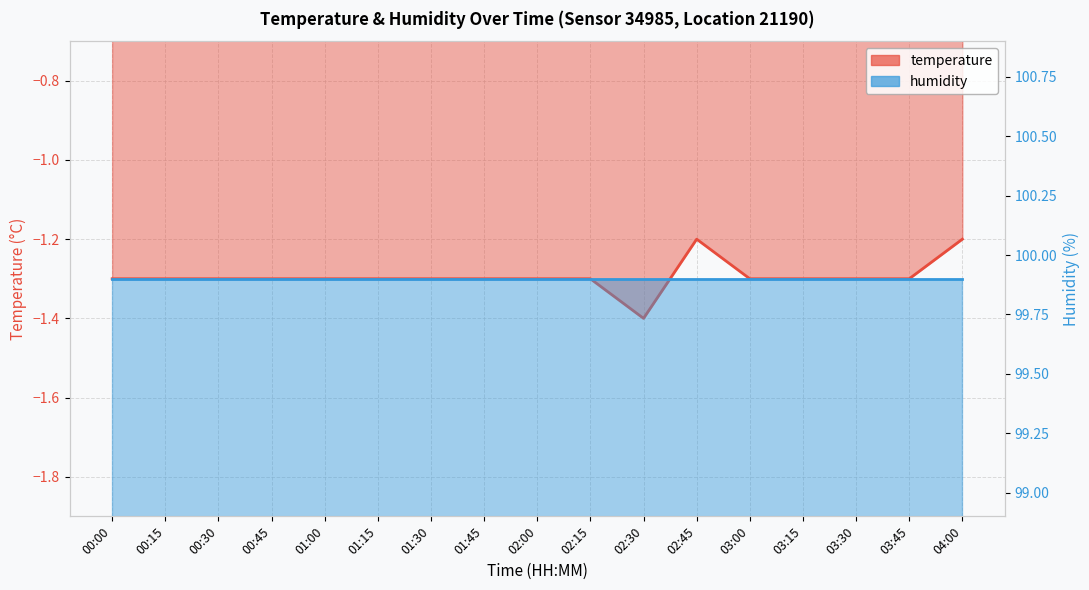

True or false: humidity and temperature intersect in this chart.

False